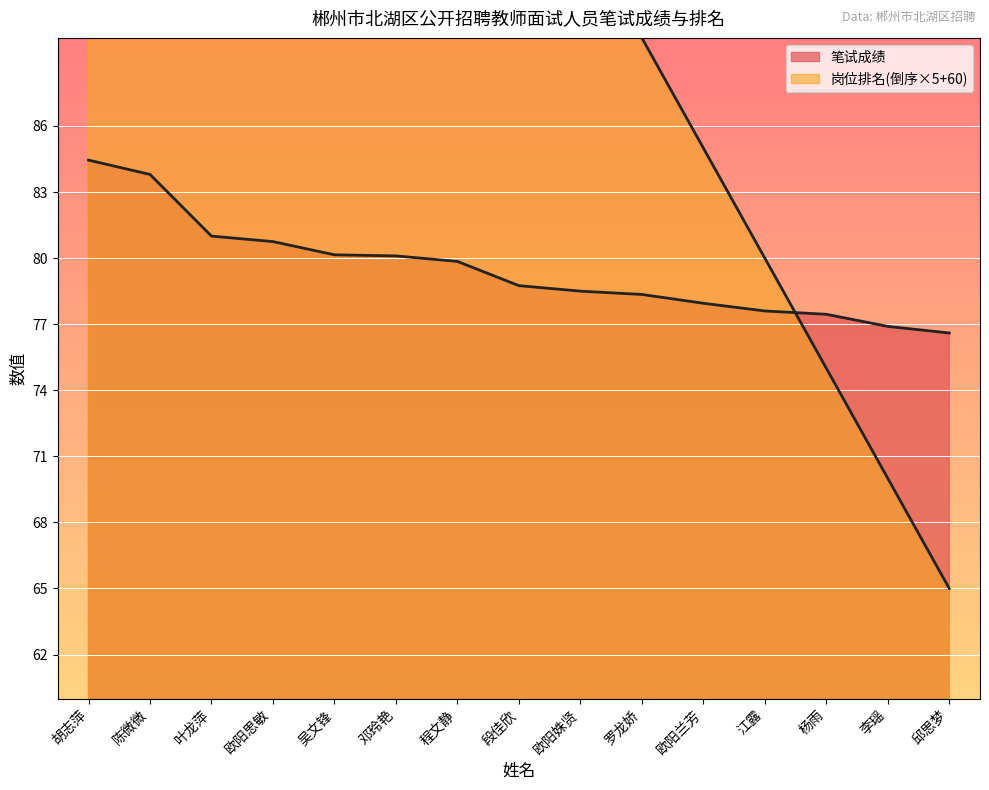

How many distinct data groups are displayed?

2